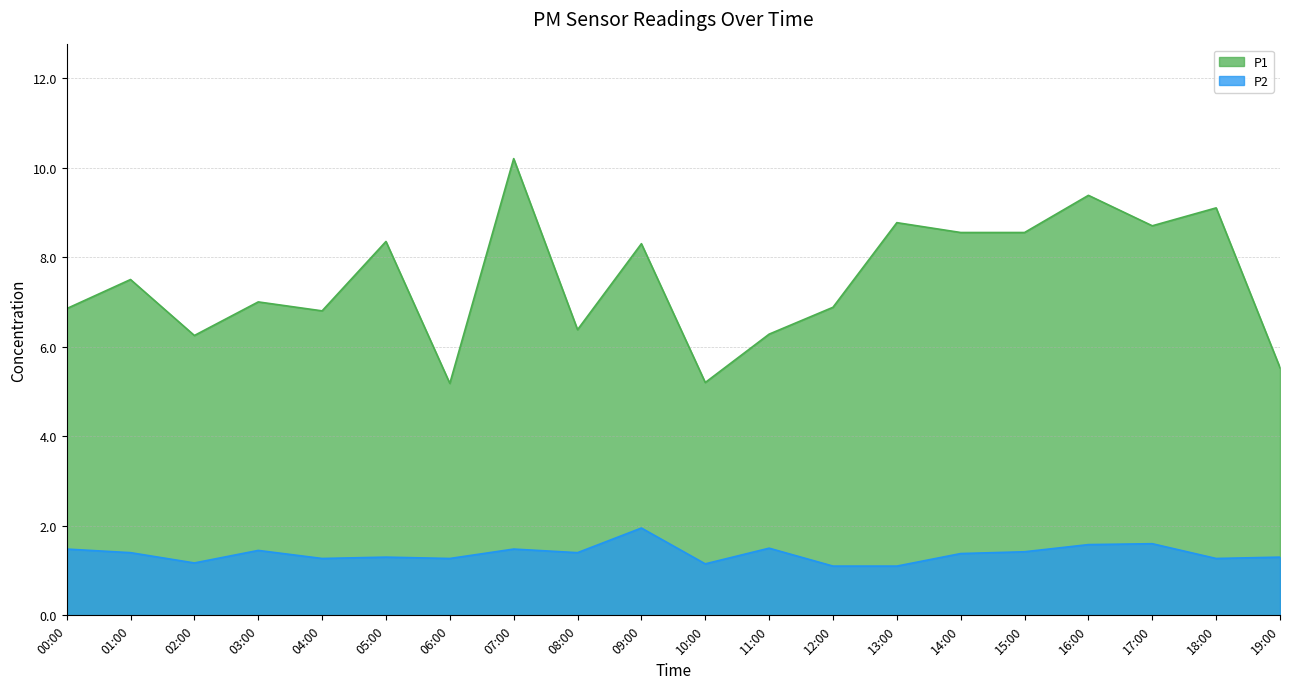

How many lines are shown in the chart?

2